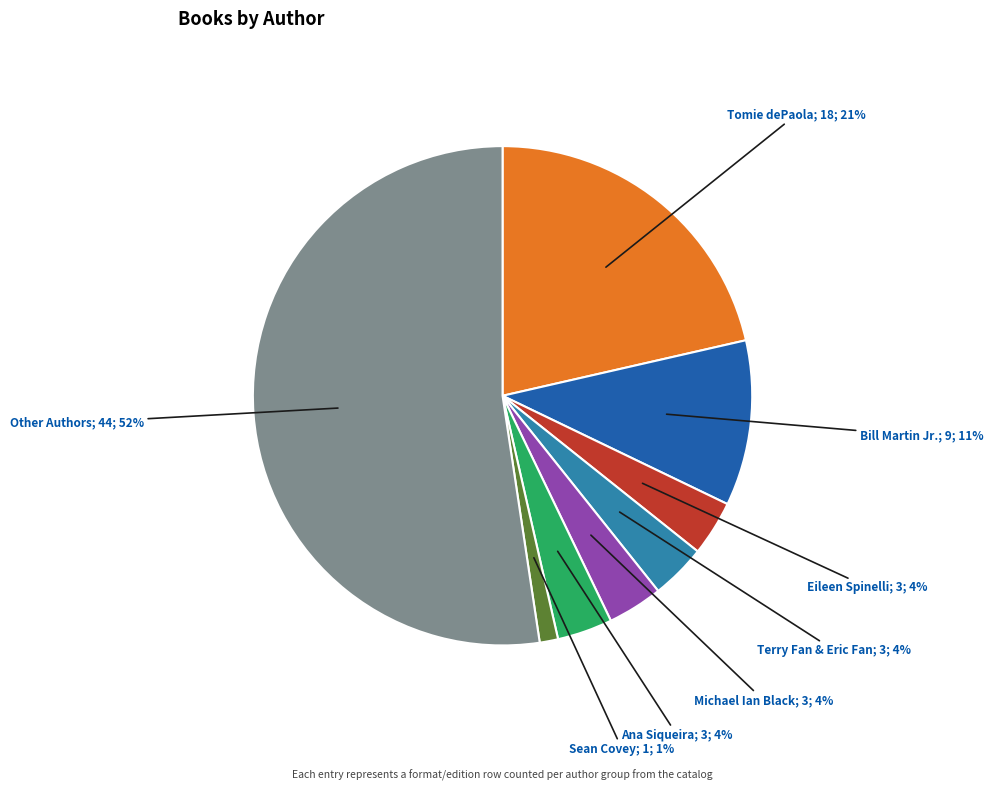

To the nearest percent, what is the average slice percentage?

12%